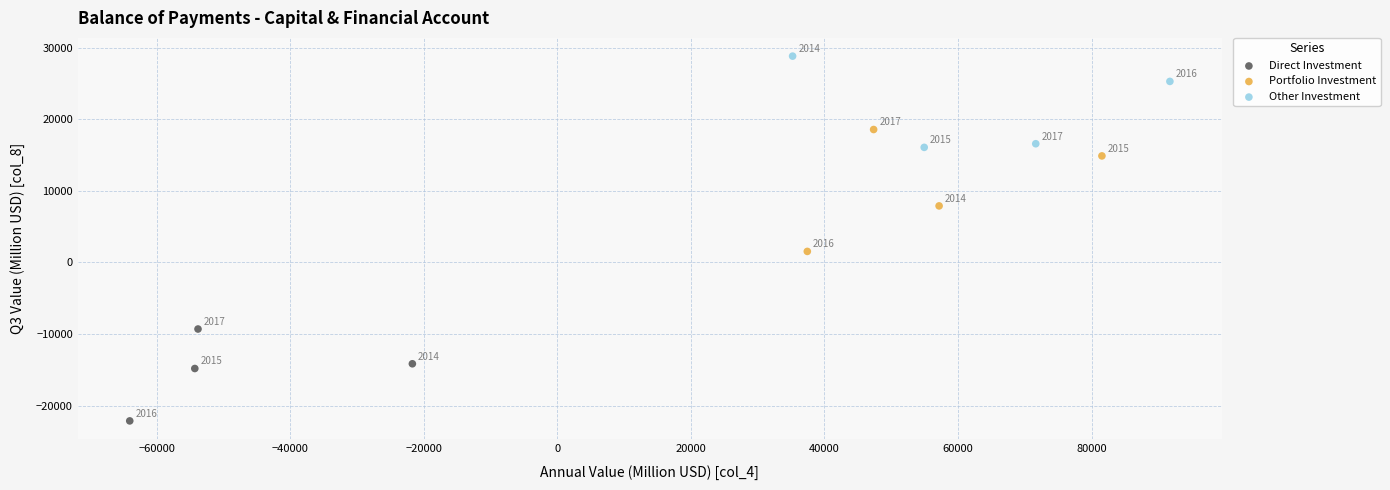

Which series reaches the minimum Y coordinate?

Direct Investment